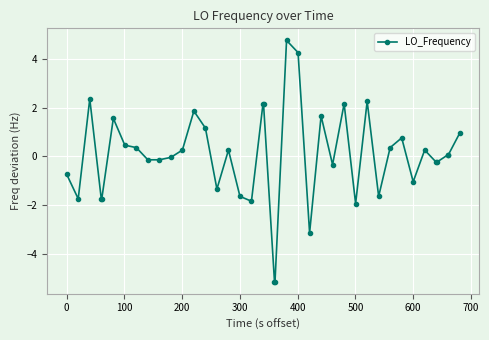

What is the maximum value shown in the chart?

4.8